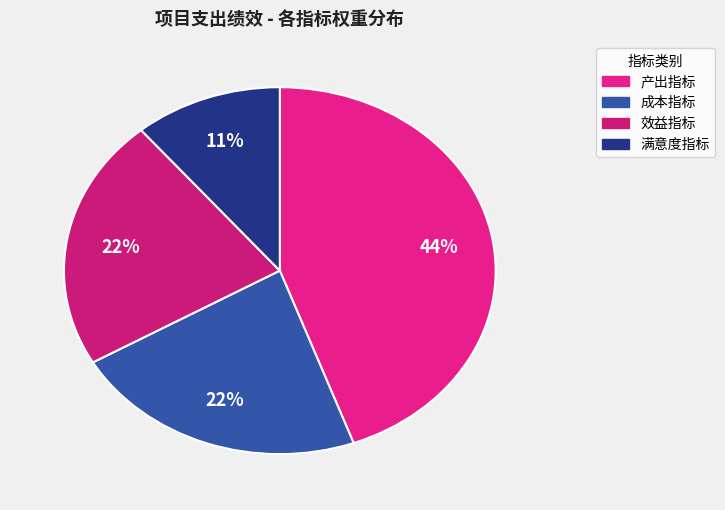

The 产出指标 slice represents 44% of the pie. True or false?

True